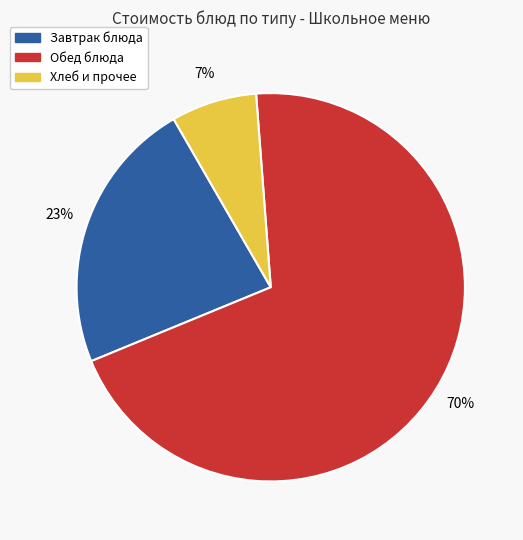

To the nearest percent, what is the difference between the largest and smallest slice percentages?

63%